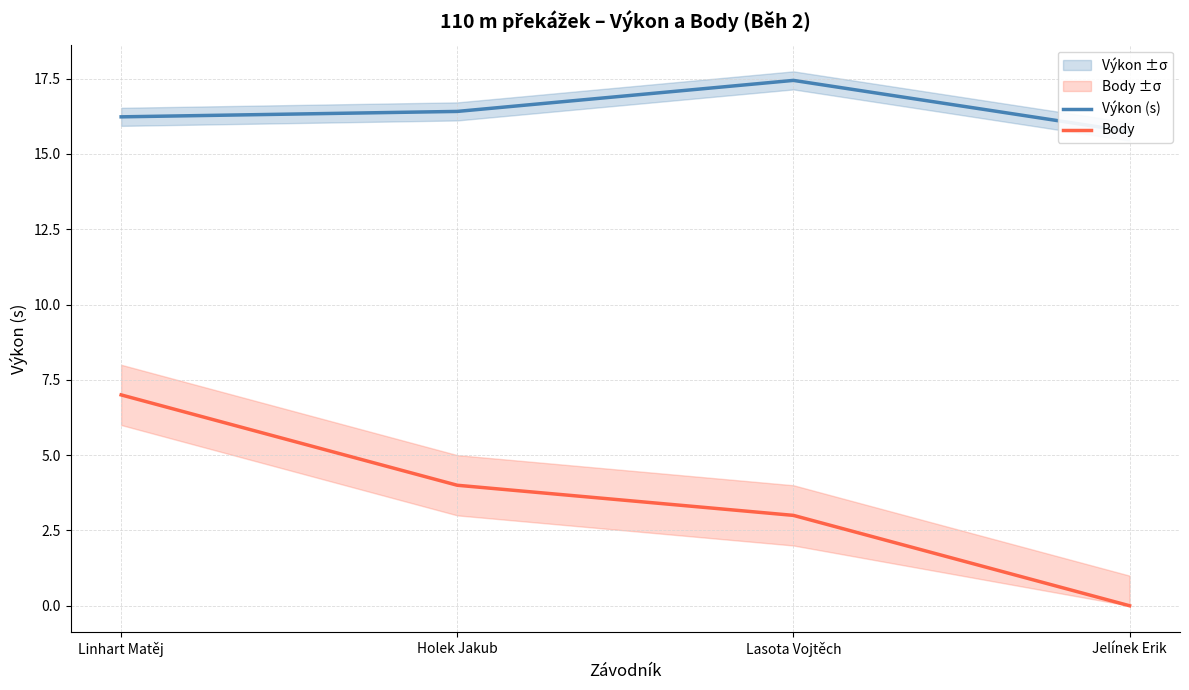

Rank the series by their average value, from highest to lowest.

Výkon (s), Body